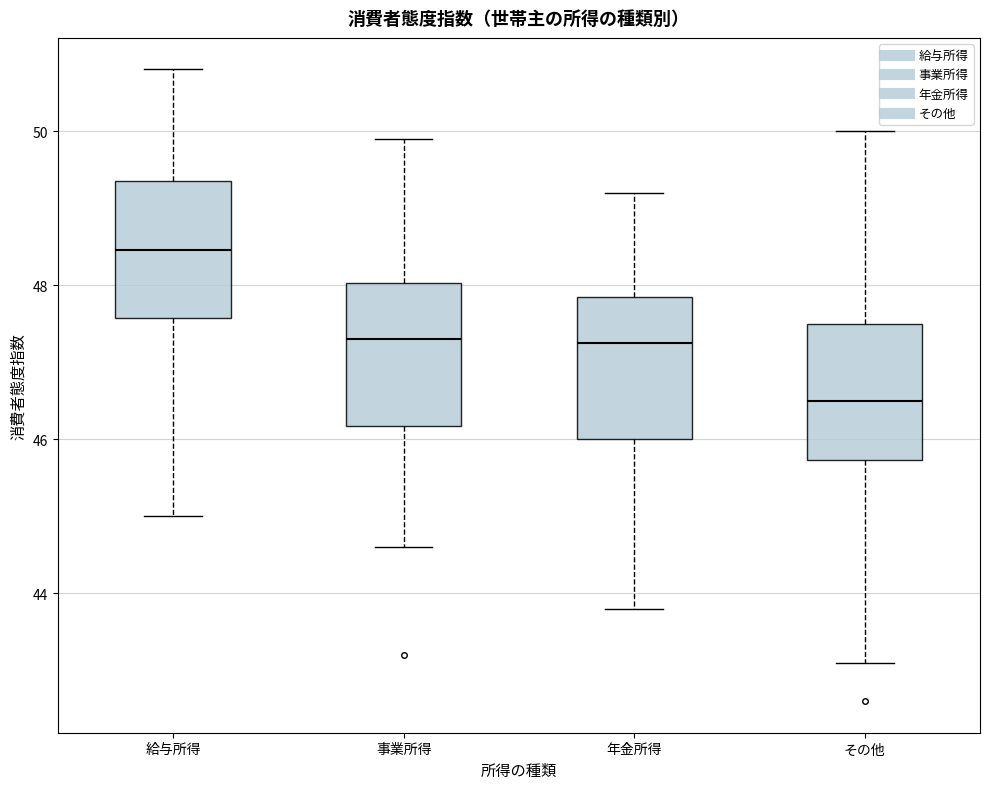

Reading left to right, transcribe this box plot: for each box, give where its median line is, the range the box spans, and where its two whiskers end, as read against the y-axis. The values are not printed on the chart, so give them approximately, as read against the axis.

給与所得: median 48.4, box 47.6 to 49.4, whiskers 45.0 to 50.8
事業所得: median 47.4, box 46.2 to 48.0, whiskers 44.6 to 50.0
年金所得: median 47.2, box 46.0 to 47.8, whiskers 43.8 to 49.2
その他: median 46.6, box 45.8 to 47.6, whiskers 43.2 to 50.0